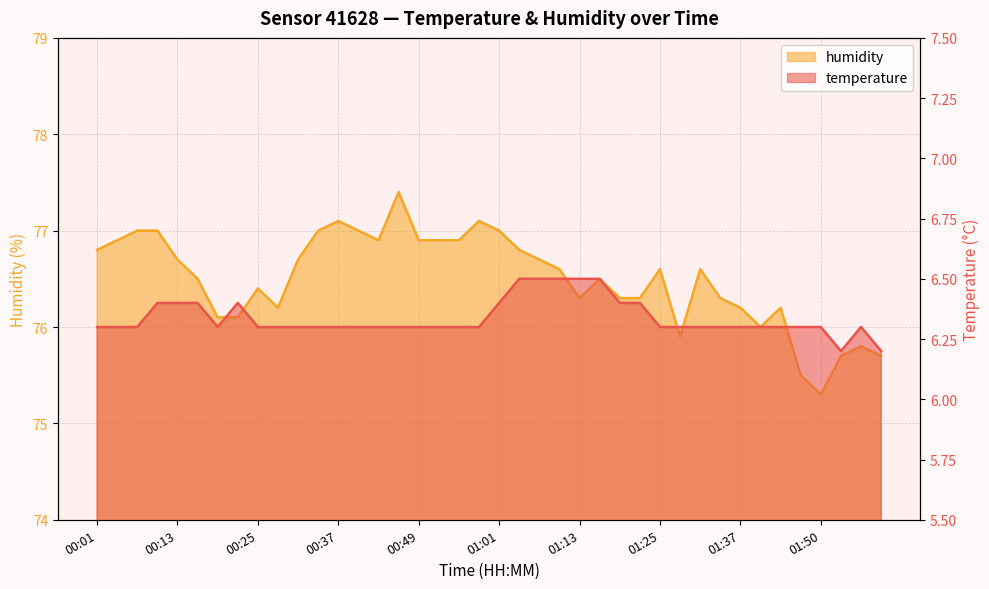

In temperature, how many points are lower than both neighbors (excluding endpoints)?

2